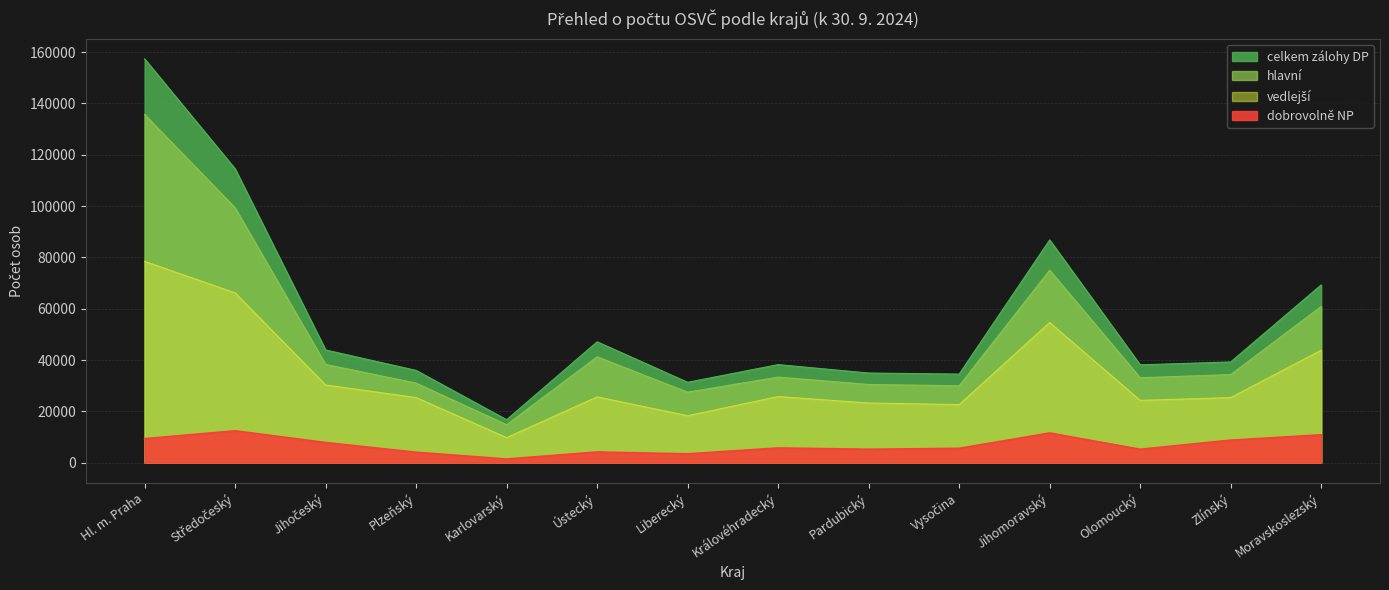

Which series has the largest total across all categories?

celkem zálohy DP